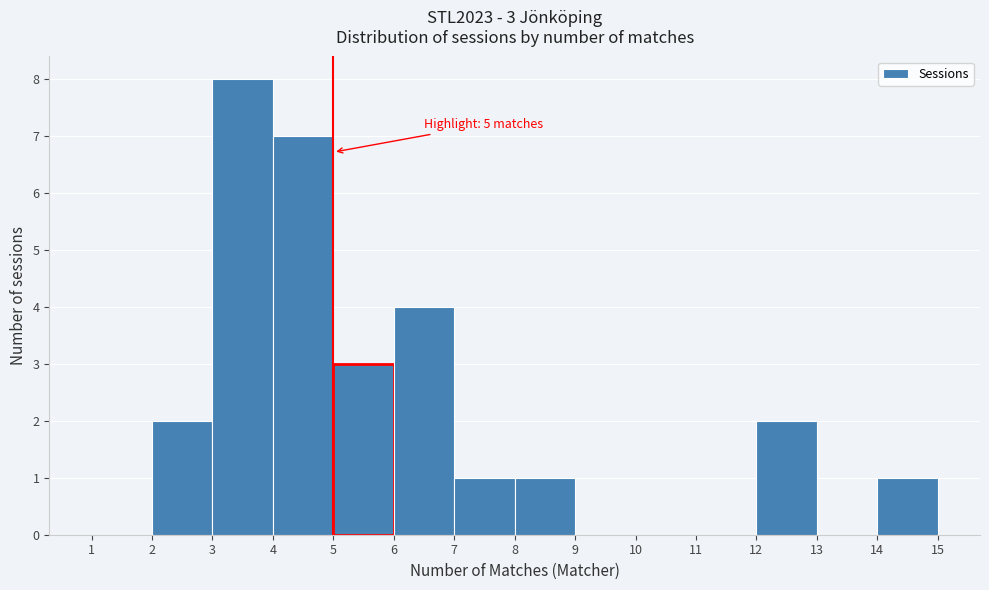

Which range on the x-axis has the tallest bar?

3 to 4